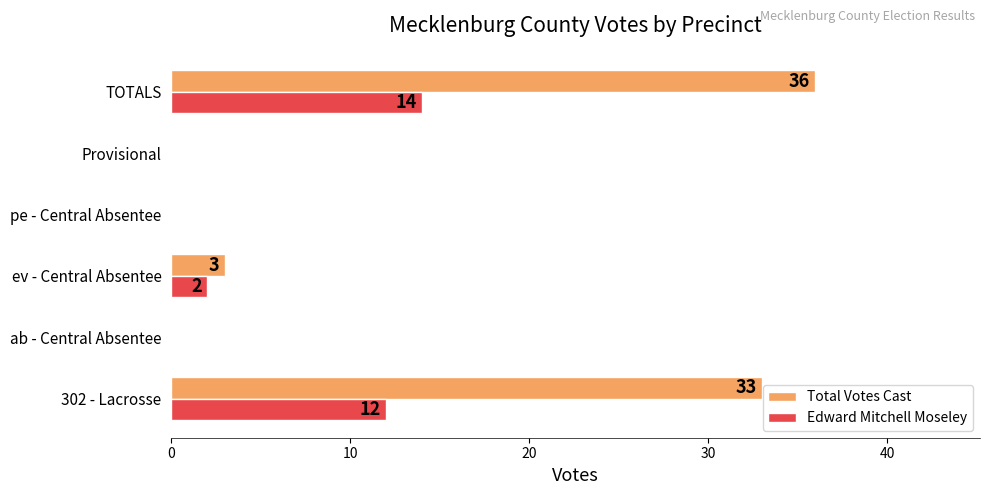

What is the sum of the Edward Mitchell Moseley values at TOTALS and Provisional?

14